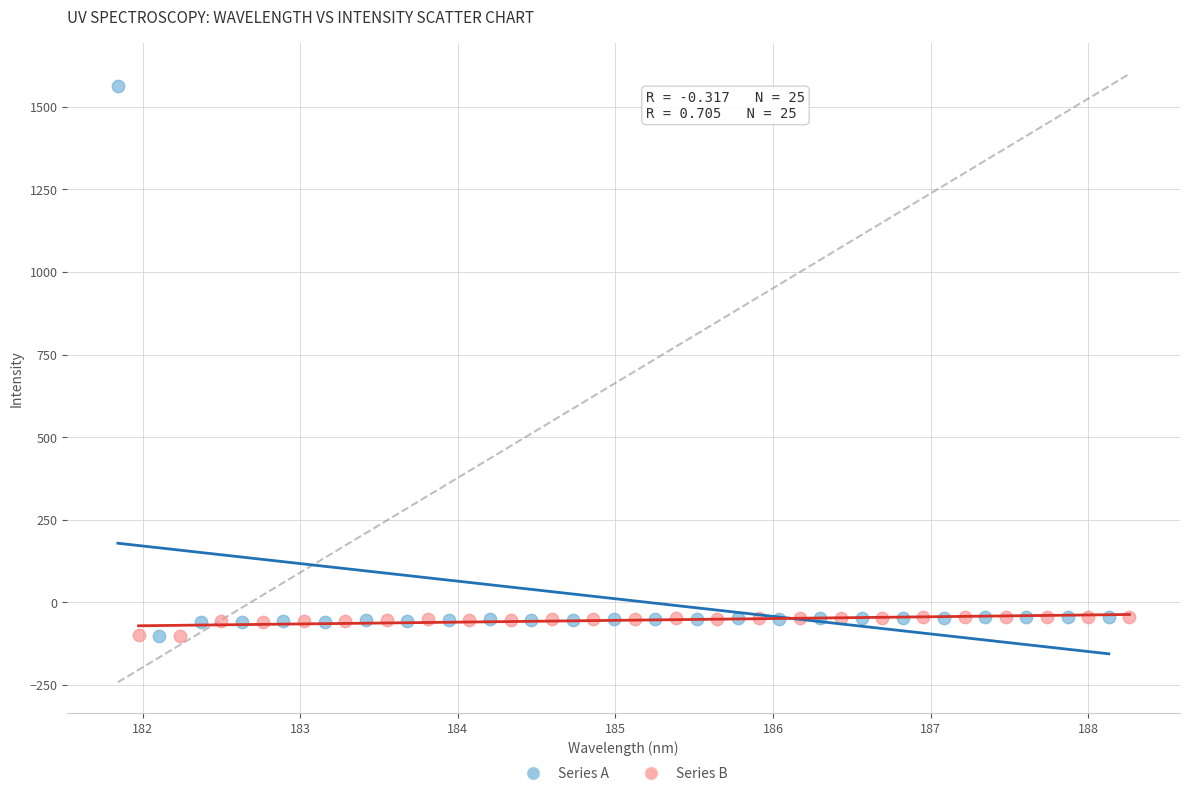

Which series reaches the maximum Y coordinate?

Series A